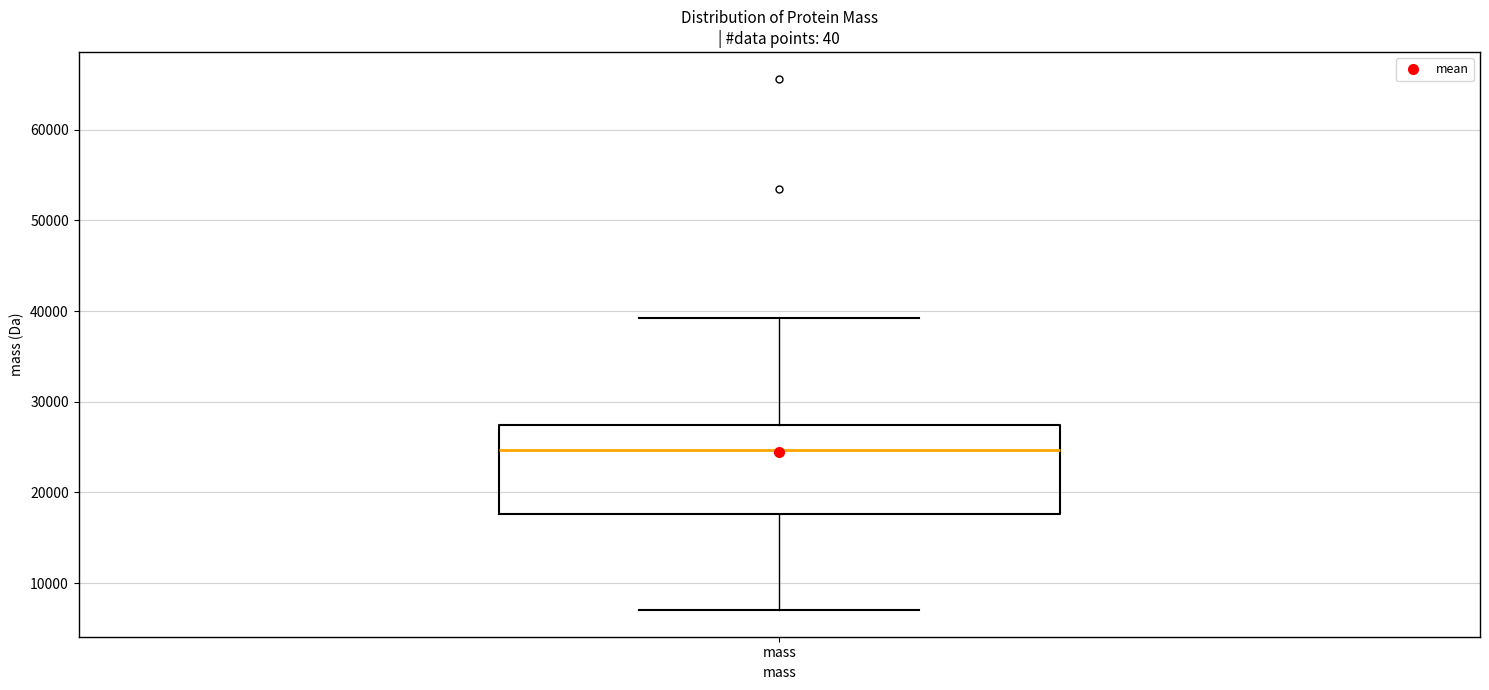

Where does the upper whisker of the box for mass end on the y-axis? The values are not printed on the chart, so give them approximately, as read against the axis.

39000